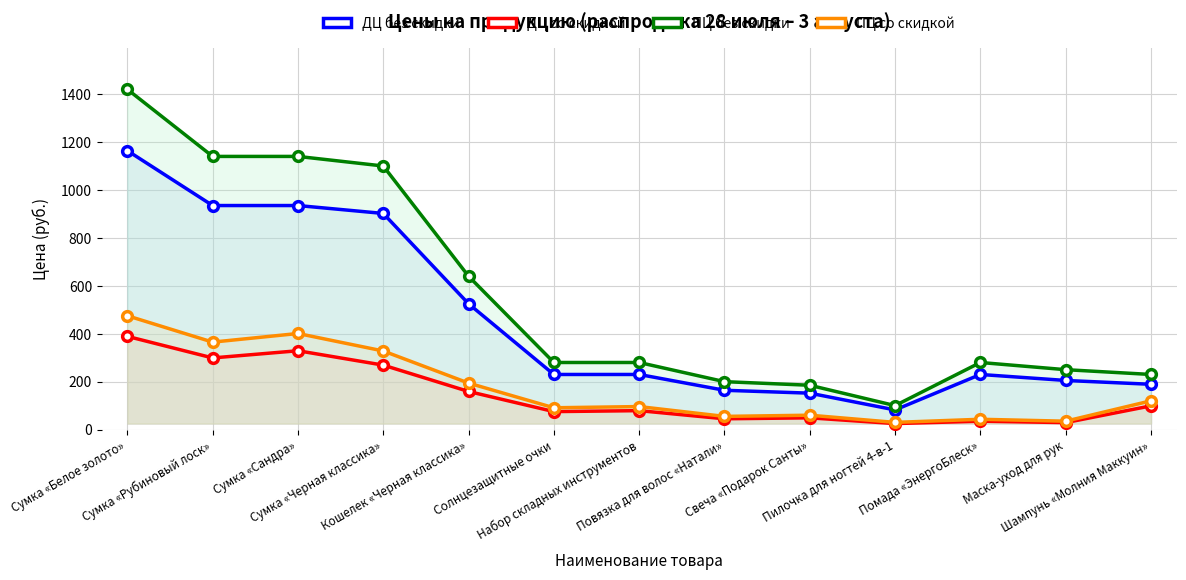

Which category has the highest value in the ПЦ без скидки series?

Сумка «Белое золото»